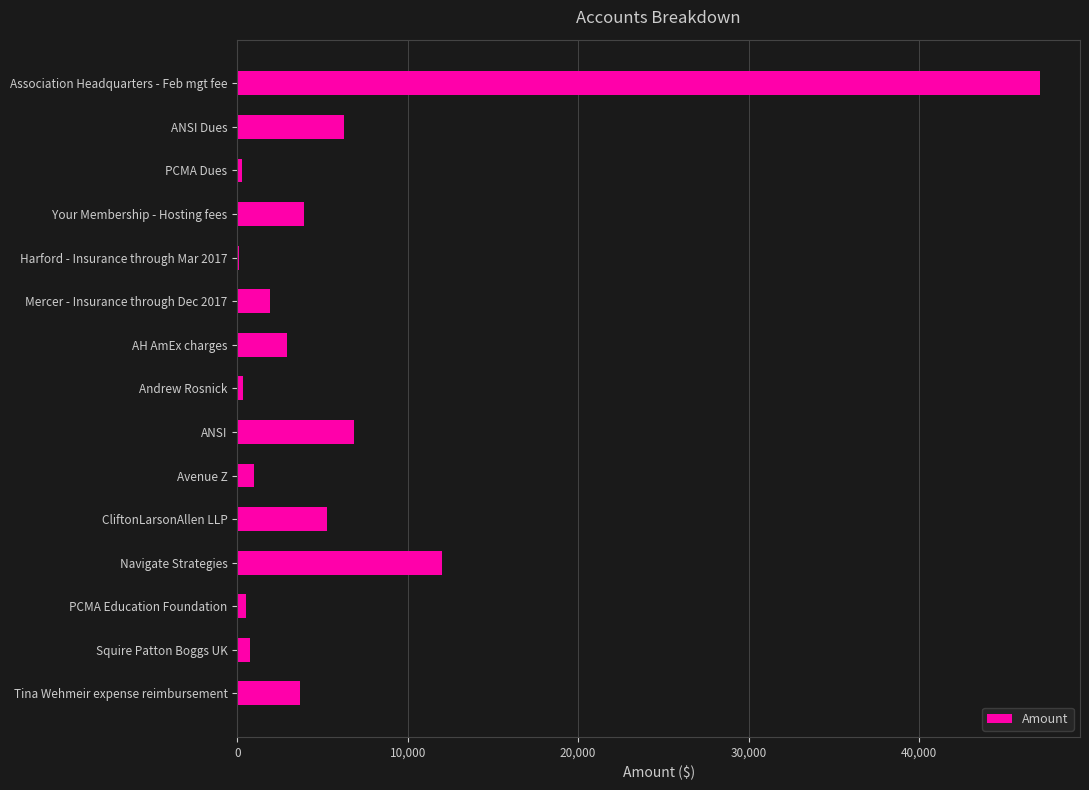

What value does the data have at Navigate Strategies?

12000.0